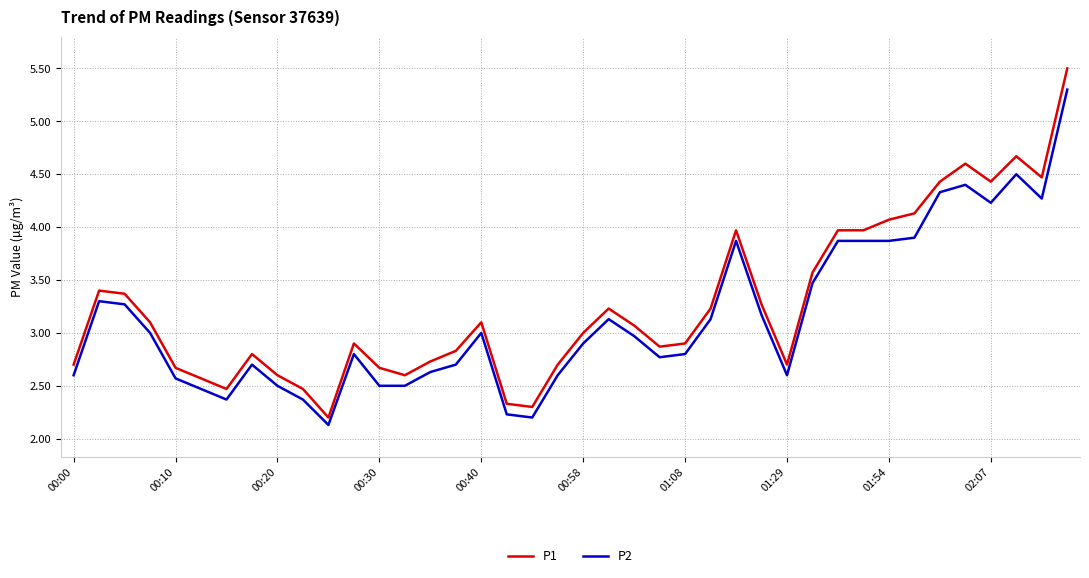

List the series in order of their peak value, highest first.

P1, P2